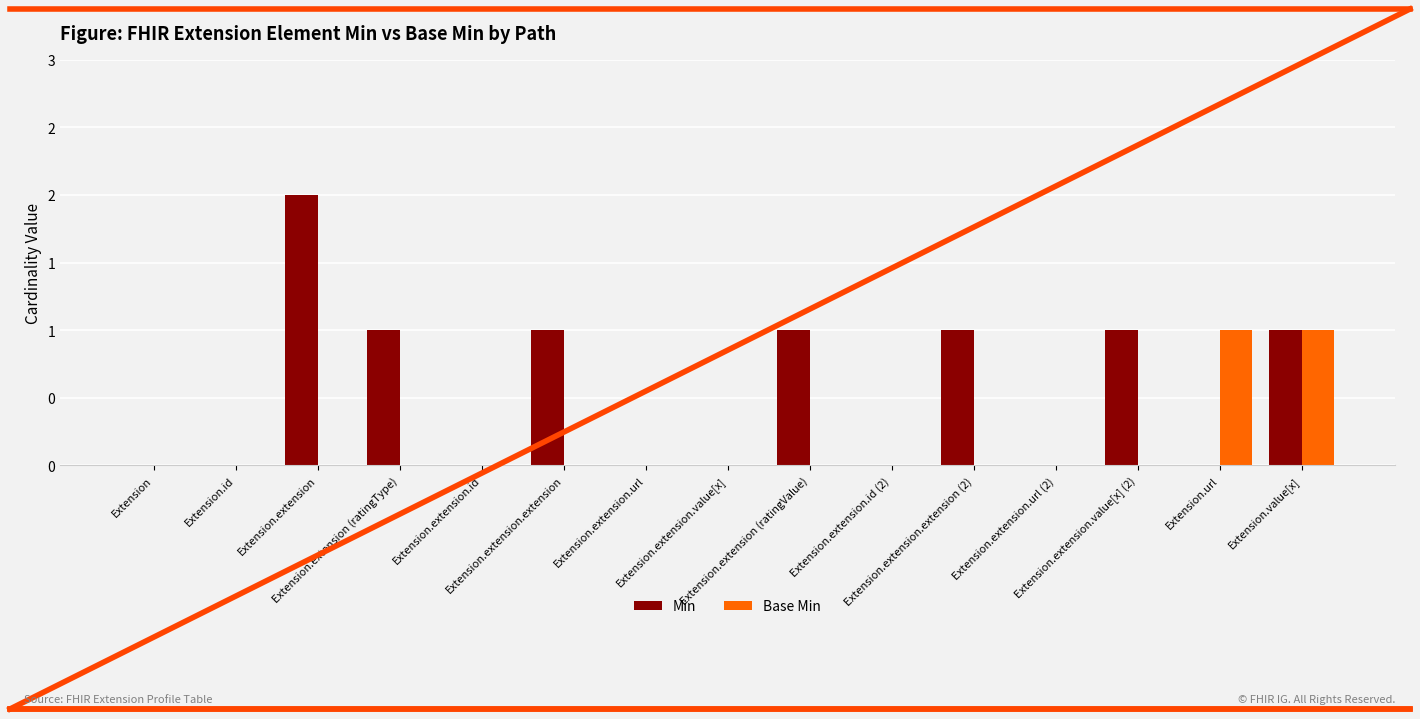

Which series has the largest range (max minus min)?

Min